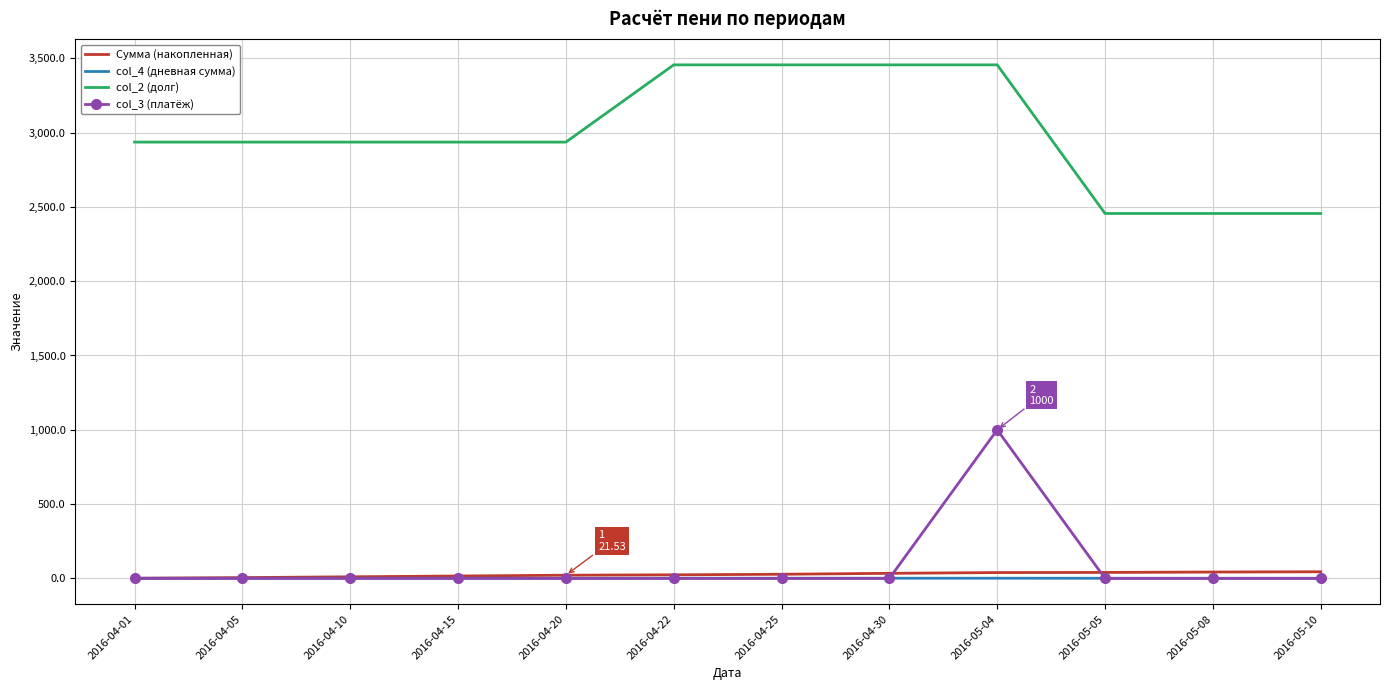

The value of col_2 (долг) at 2016-05-04 is 3455.8. True or false?

True